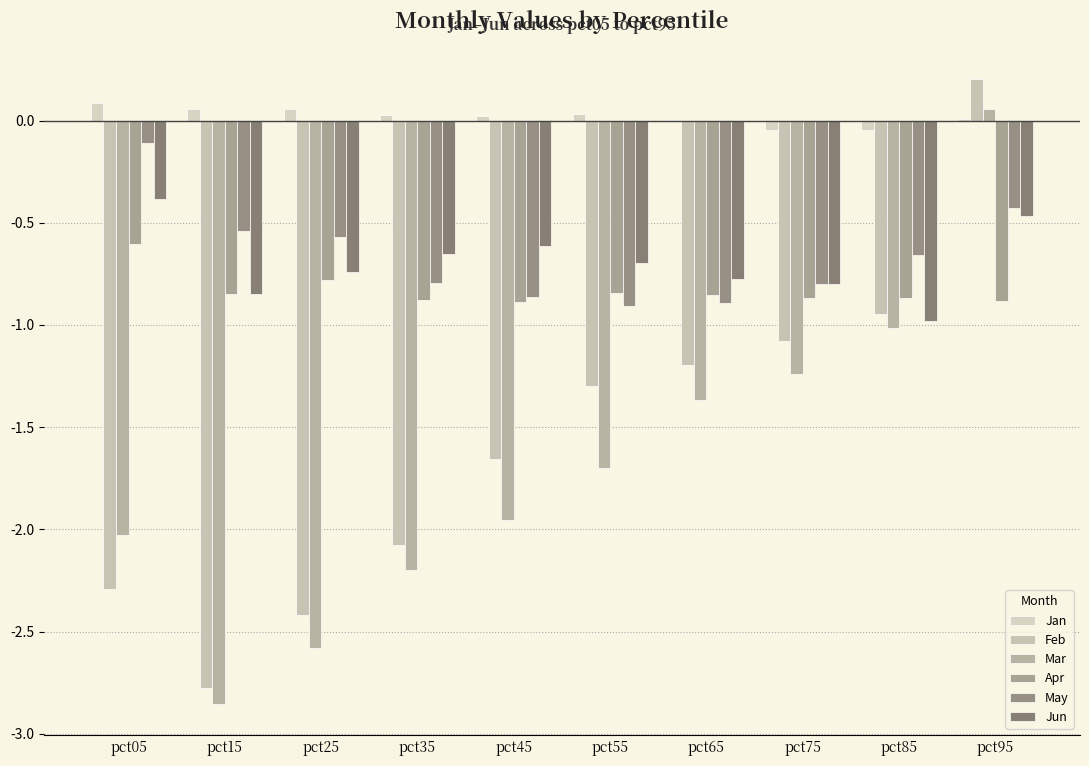

At which category is the sum across all series the highest?

pct95